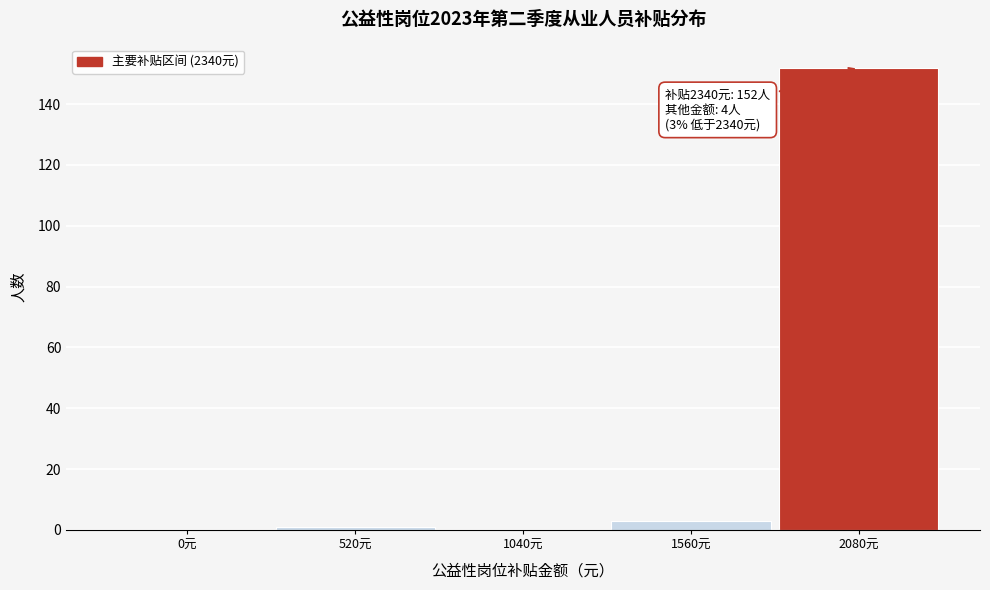

Reading left to right, what are all the values shown in this chart?

0元=0	520元=1	1040元=0	1560元=3	2080元=152